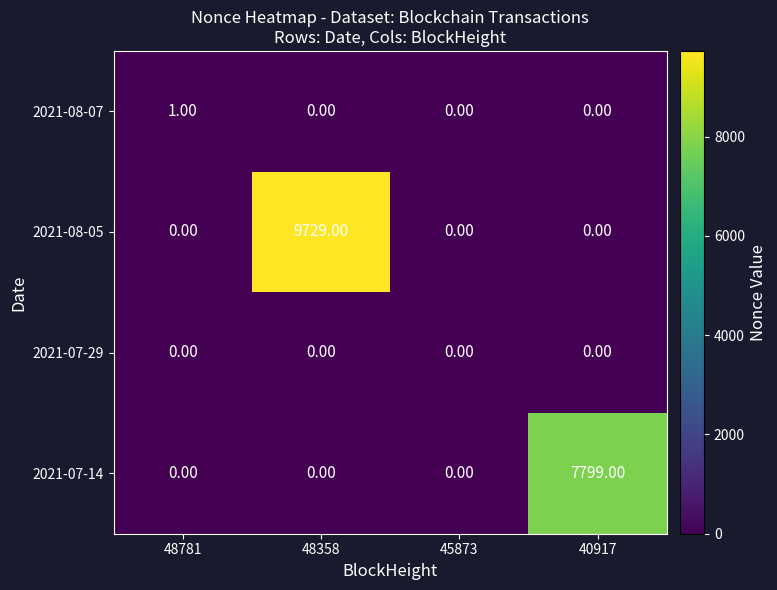

Rank the series by their maximum value, from highest to lowest.

2021-08-05, 2021-07-14, 2021-08-07, 2021-07-29